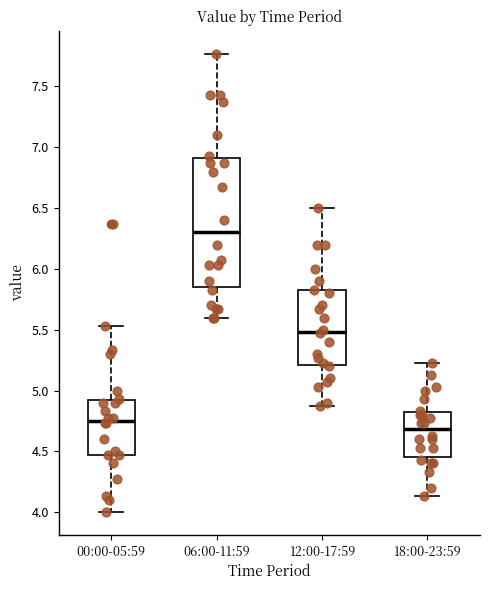

Which box has the highest median line?

06:00-11:59